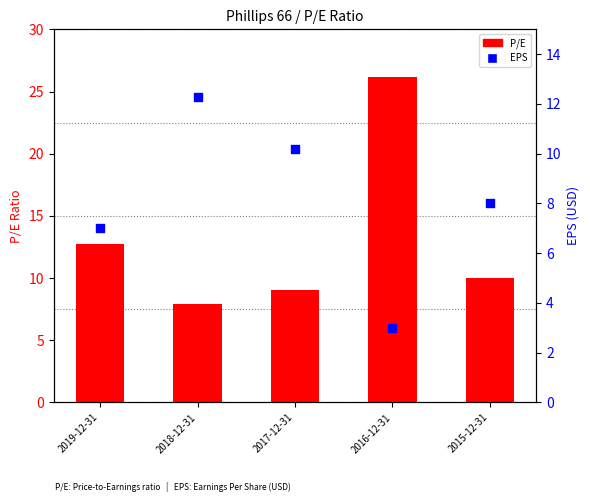

What are all the series names shown in the legend?

P/E, EPS